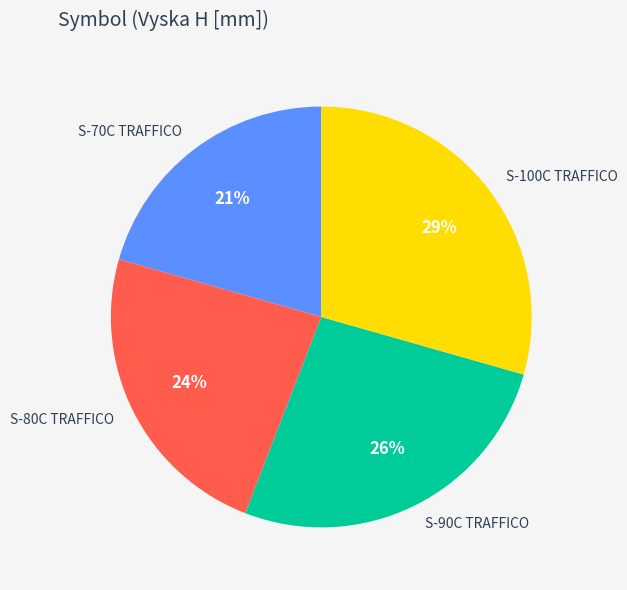

To the nearest percent, what is the combined percentage of S-100C TRAFFICO and S-80C TRAFFICO?

53%